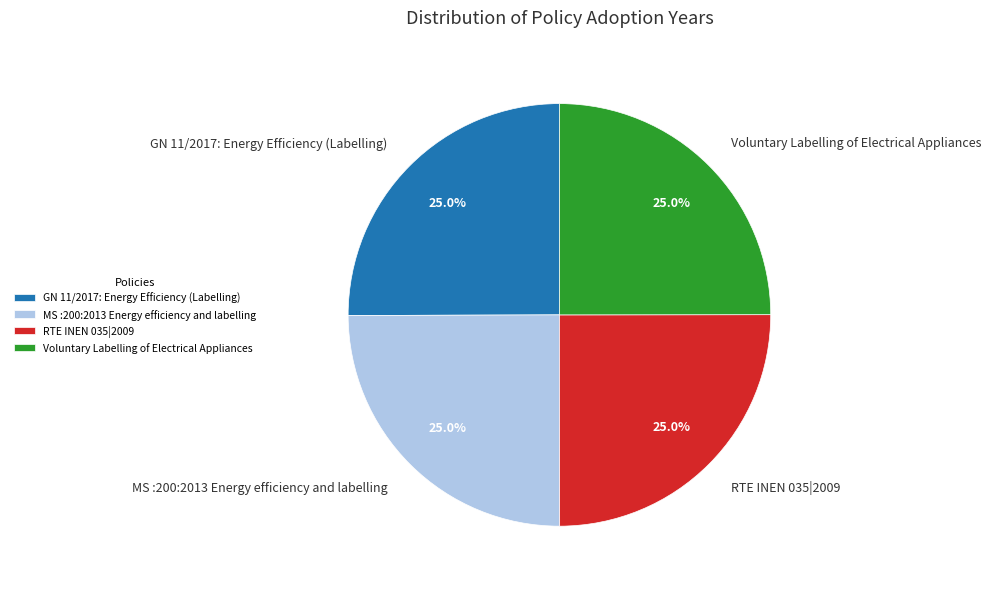

What percentage is the GN 11/2017: Energy Efficiency (Labelling) slice, to the nearest percent?

25%